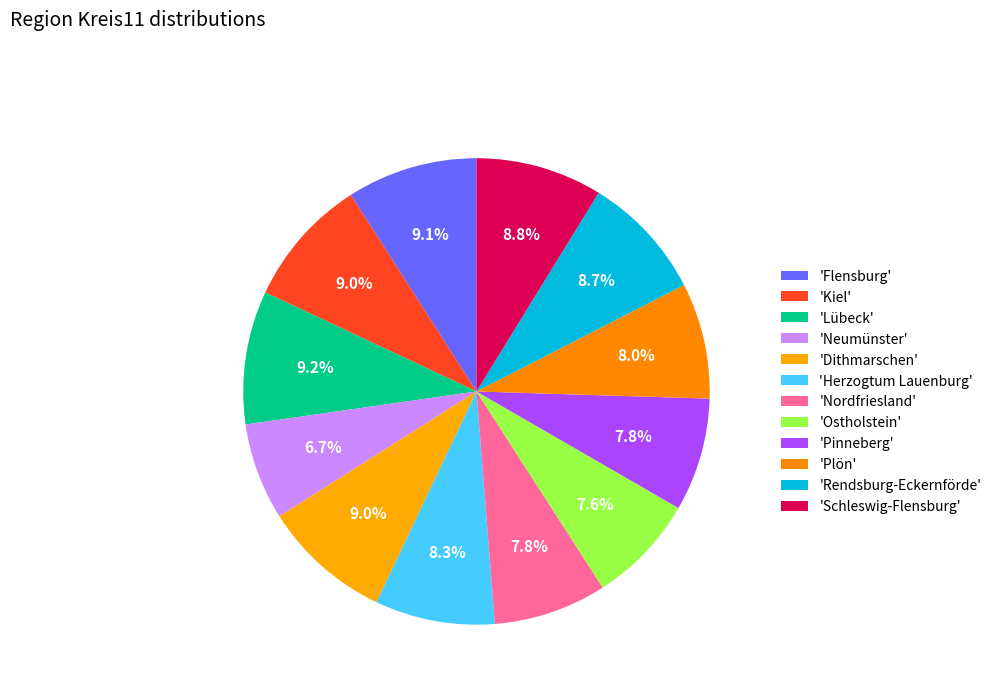

To the nearest percent, what is the difference between the largest and smallest slice percentages?

3%